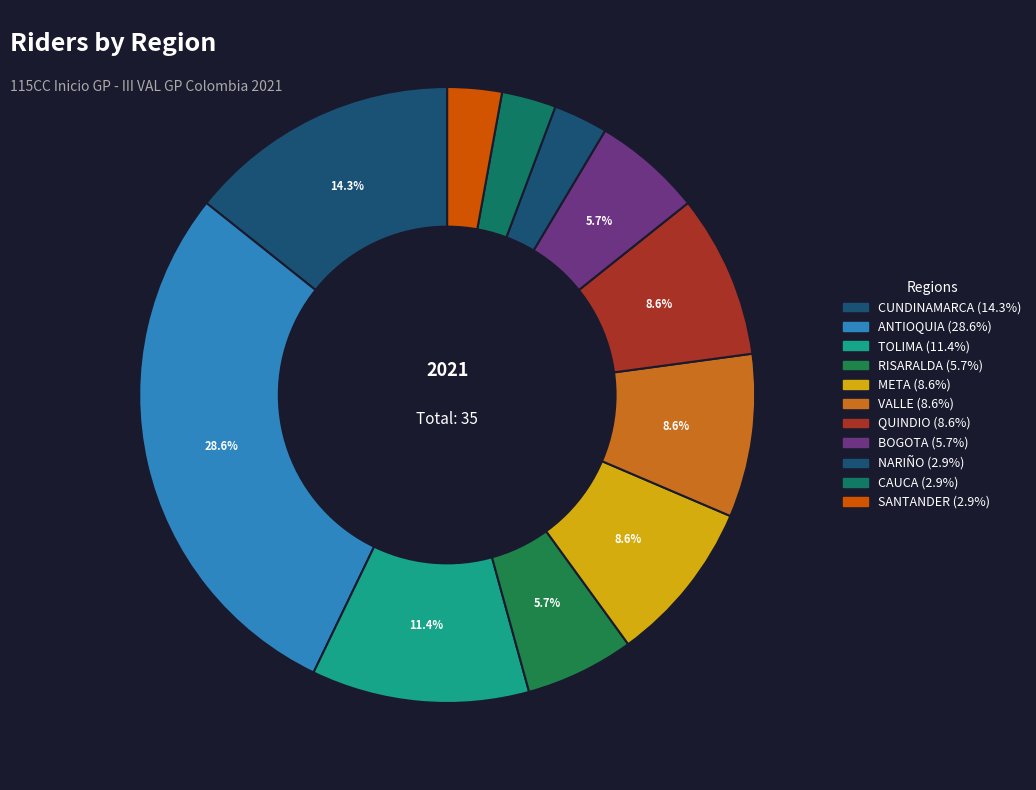

To the nearest percent, what is the average slice percentage?

9%